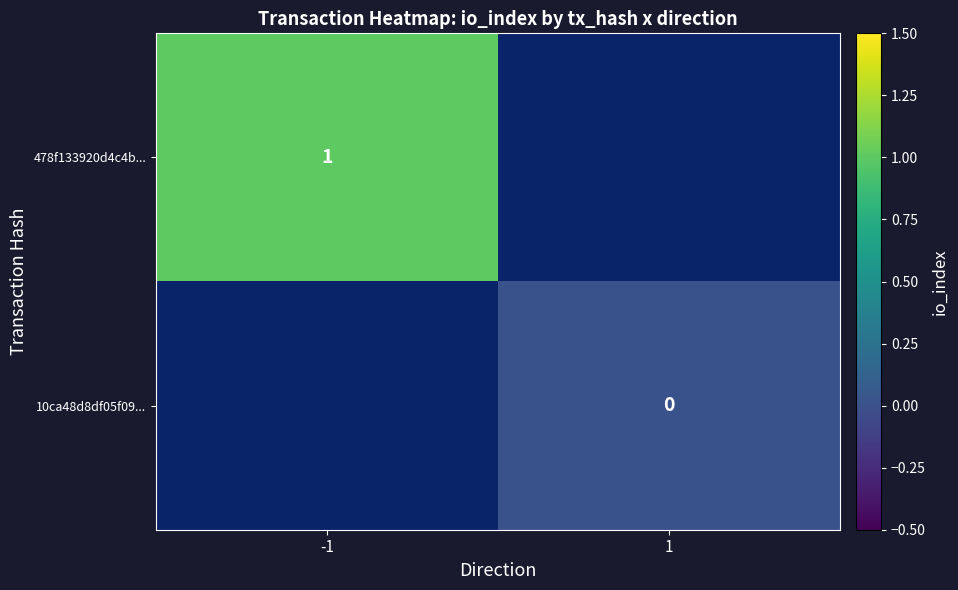

The value of 478f133920d4c4b... at -1 is 1. True or false?

True